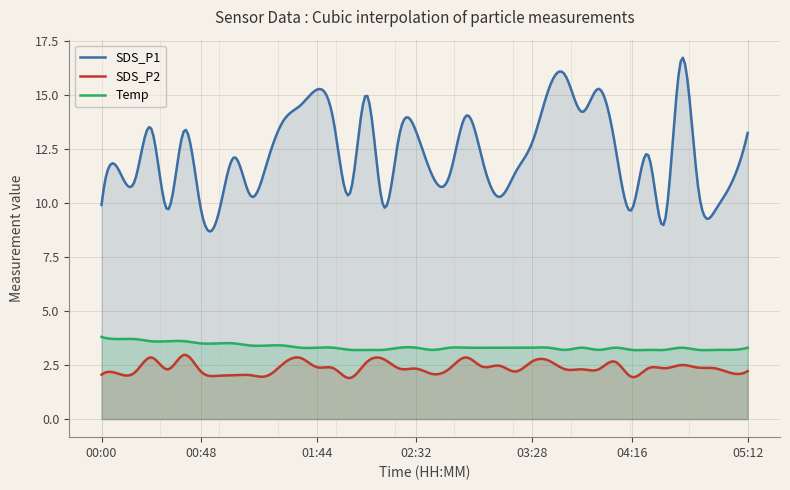

What value does the SDS_P2 series have at 01:20?

2.0